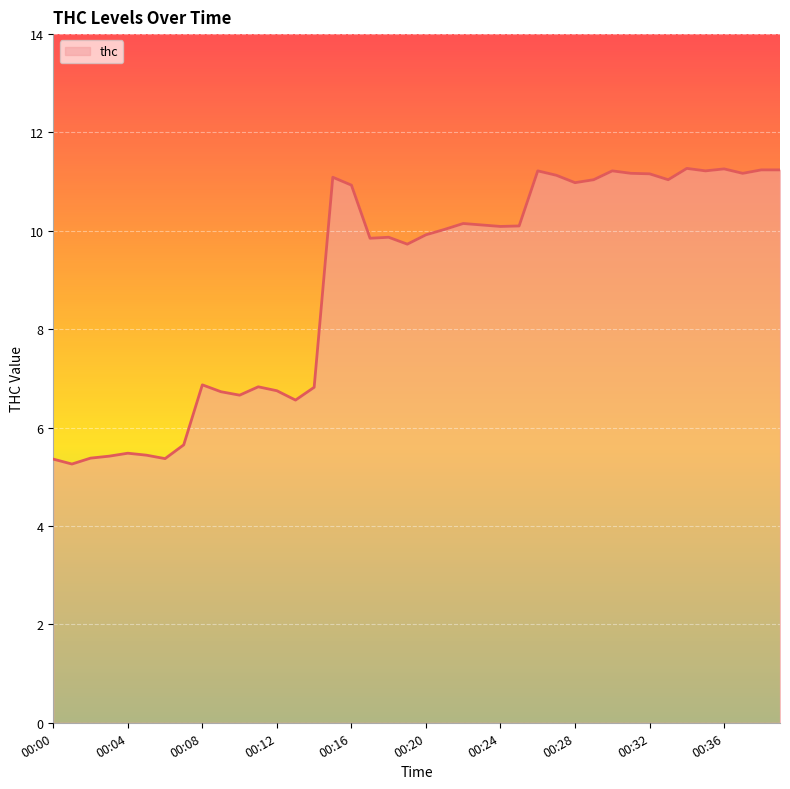

What is the maximum value shown in the chart?

11.3